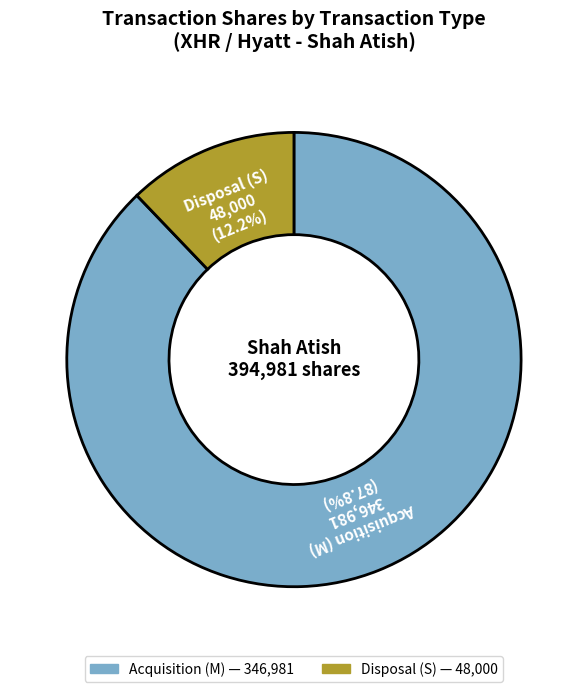

Does any single category account for the majority?

Yes